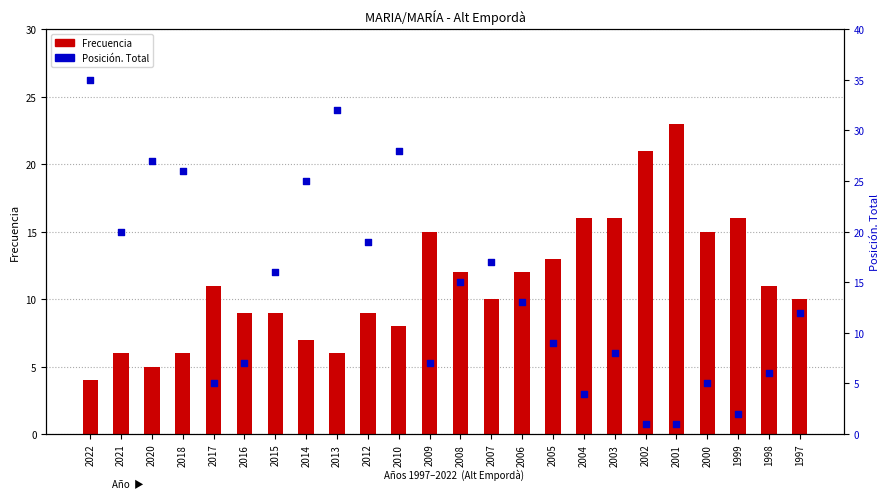

Which series reaches the minimum Y coordinate?

Posición. Total